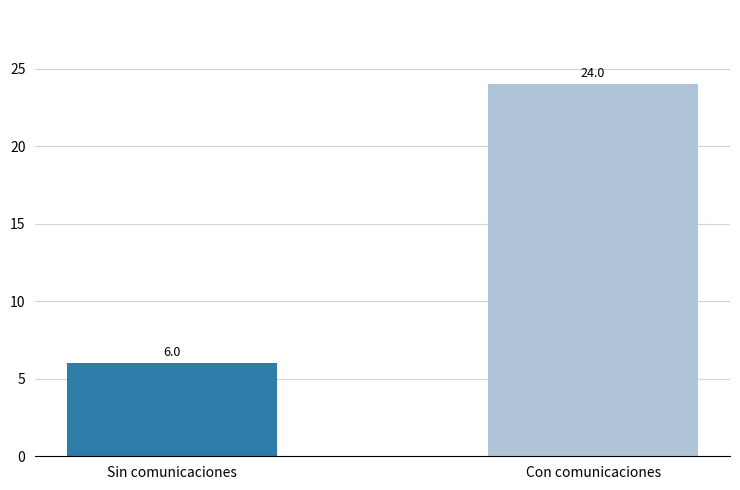

Rank the categories by value from highest to lowest.

Con comunicaciones, Sin comunicaciones